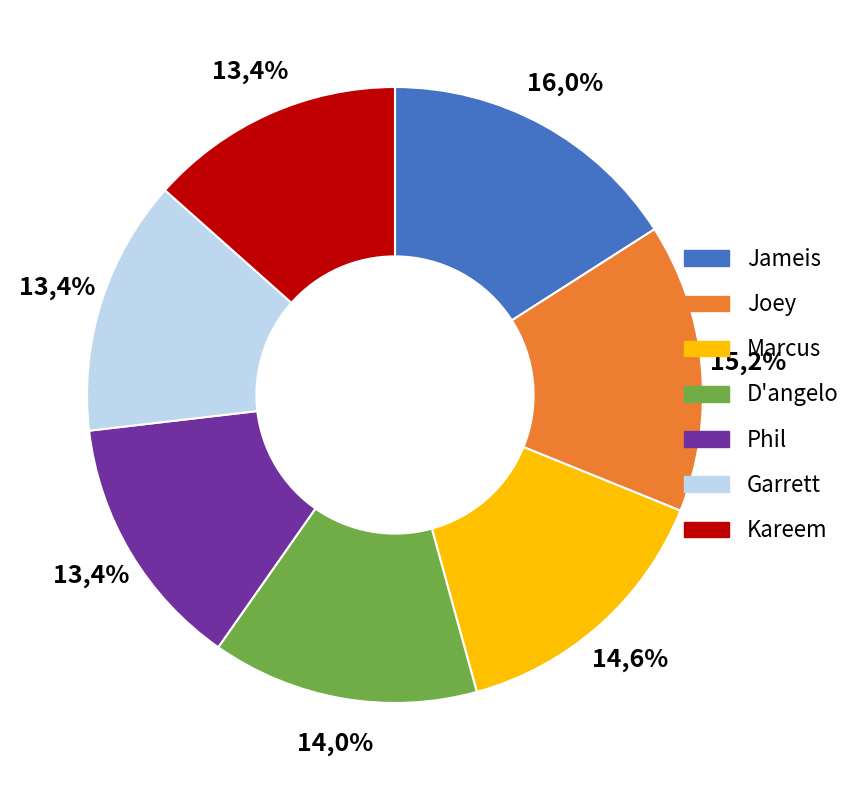

Which has a higher value, Marcus or D'angelo?

Marcus